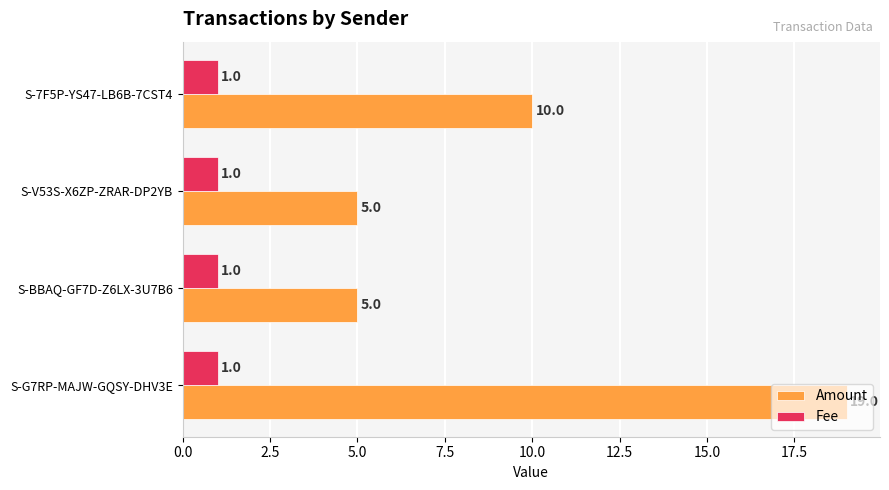

What is the lowest value of the Amount series?

5